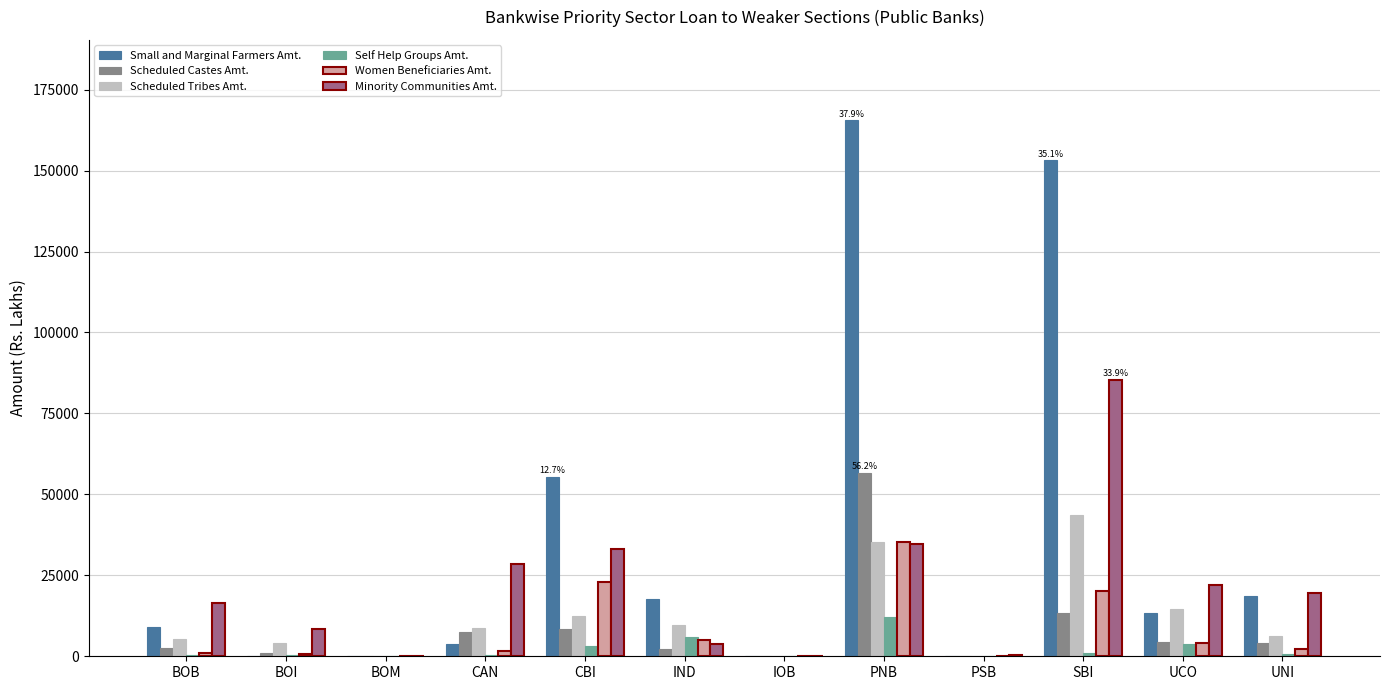

Which label corresponds to the largest value in the chart?

PNB